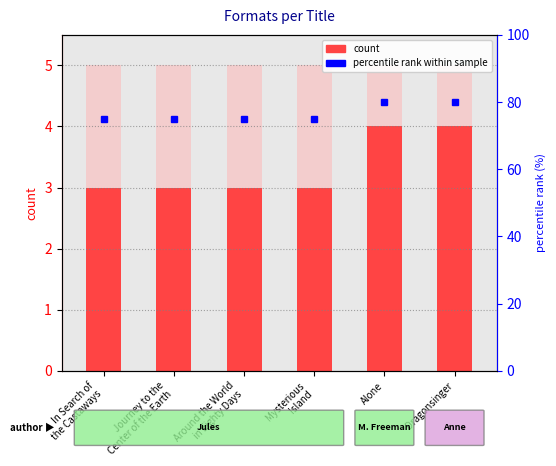

What position from the right is In Search of
the Castaways?

6